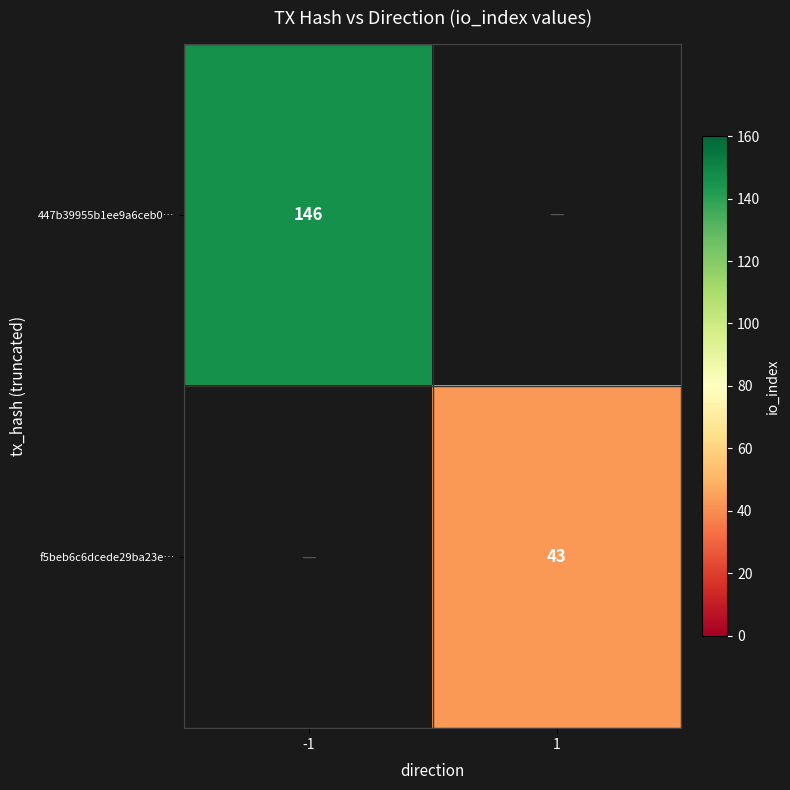

How many categories are shown in the chart?

2